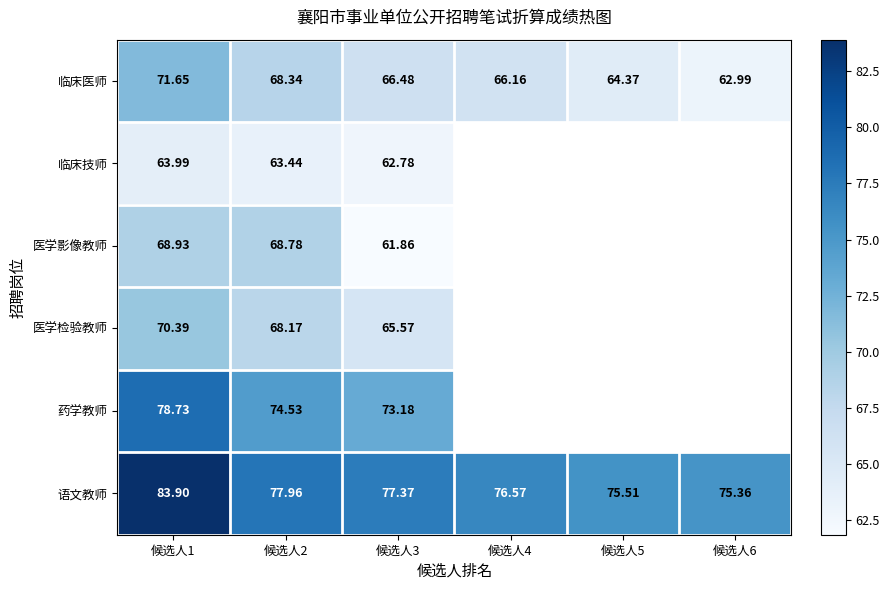

At 候选人3, list the series in order from smallest to largest.

医学影像教师, 临床技师, 医学检验教师, 临床医师, 药学教师, 语文教师